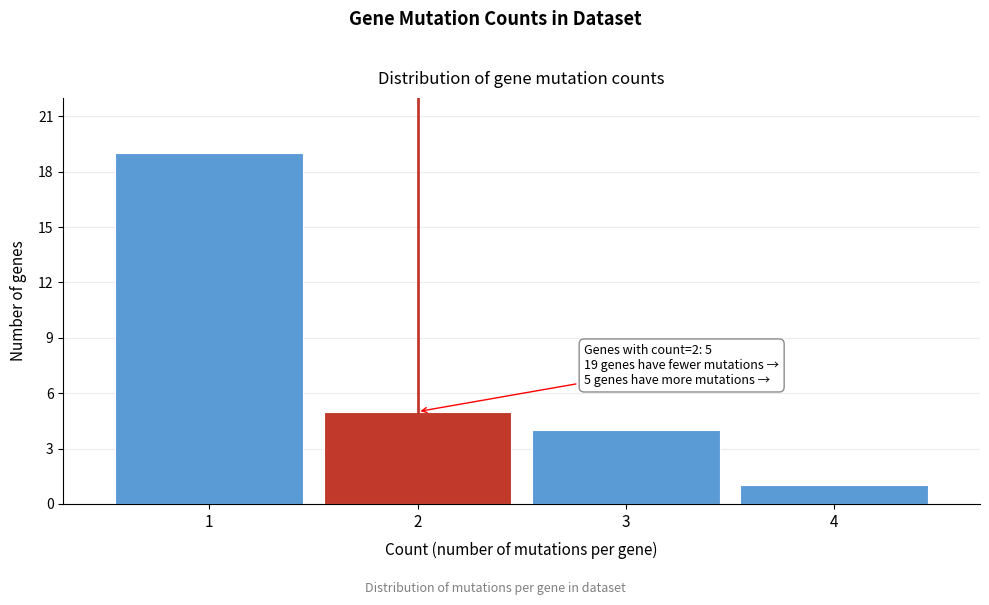

Reading left to right, transcribe all the data shown in this chart.

19	5	4	1